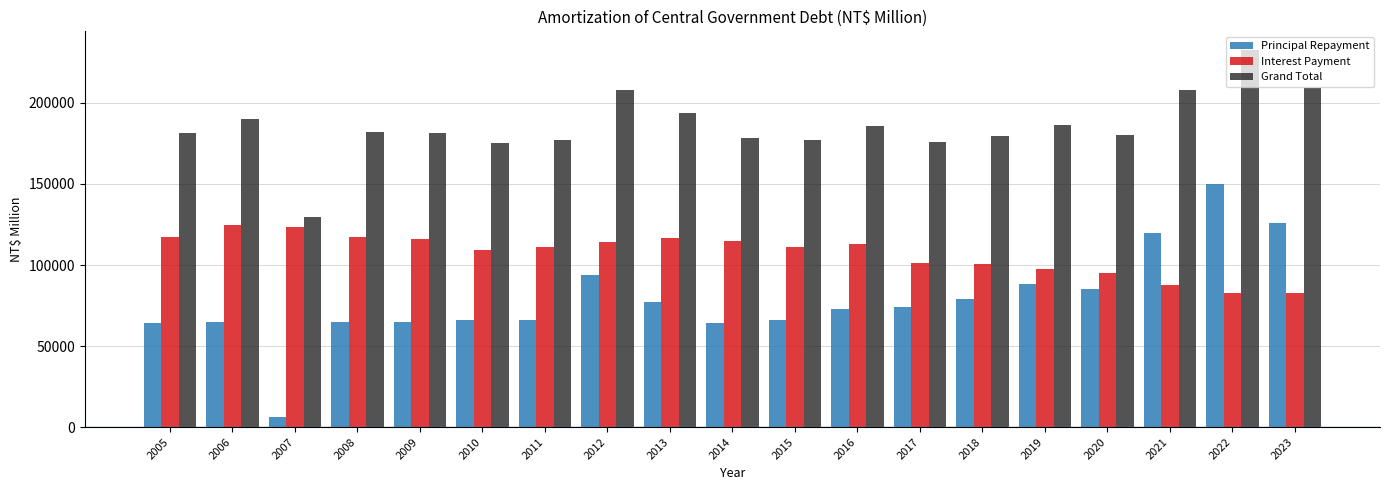

List the series in order of their peak value, lowest first.

Interest Payment, Principal Repayment, Grand Total